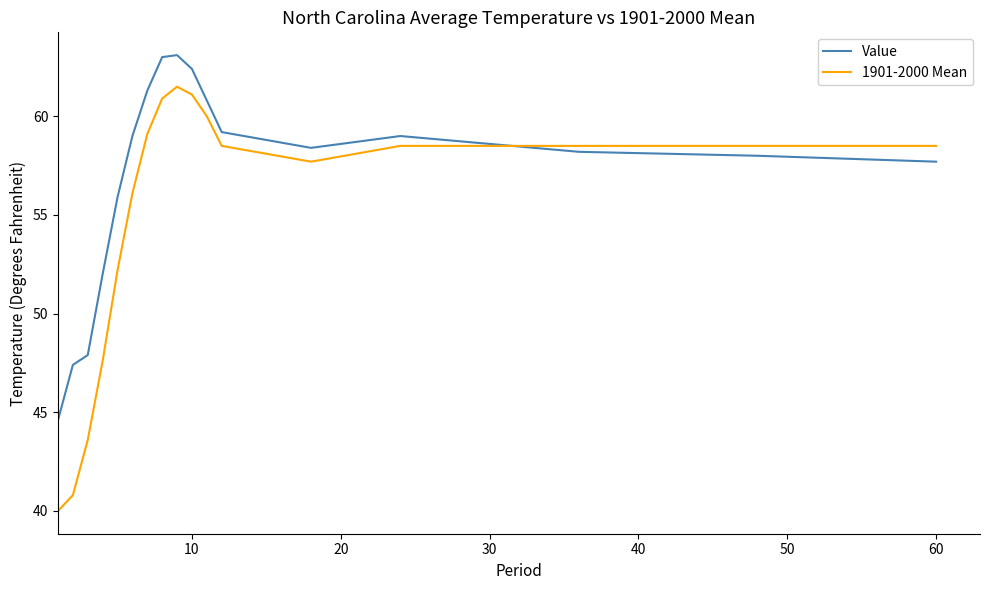

How many times do 1901-2000 Mean and Value cross each other?

1